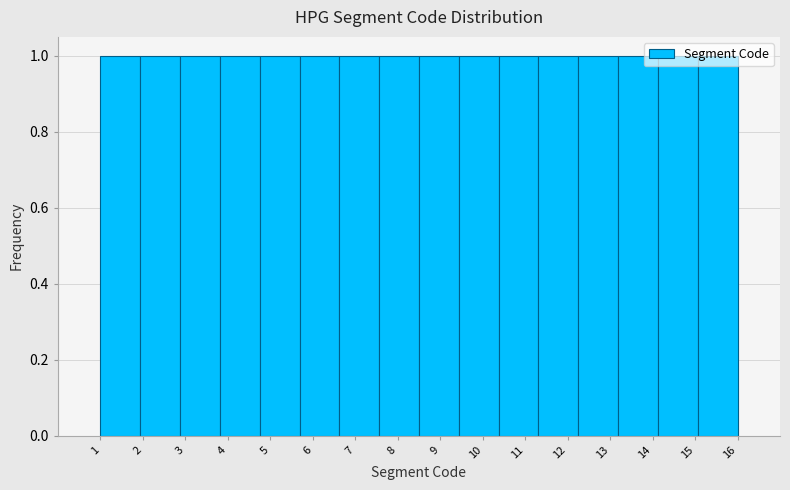

How tall is the bar that spans 12.3 to 13.2 on the x-axis? Neither the bar edges nor the heights are printed on the chart, so give them approximately, as read against the axes.

1